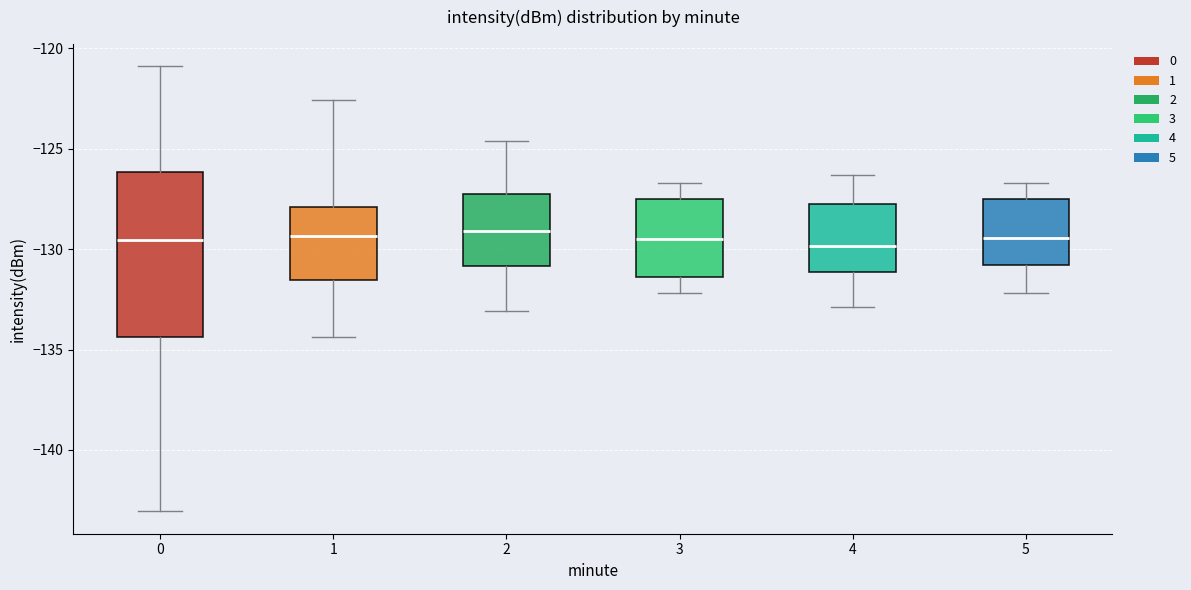

Comparing the boxes themselves (not the whiskers), which one is the tallest?

0